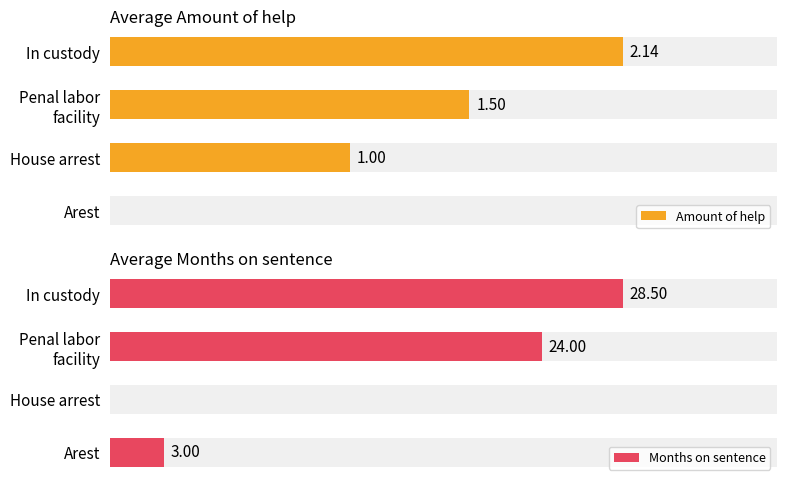

Between Penal labor facility and Arest, which series saw the biggest shift?

Months on sentence